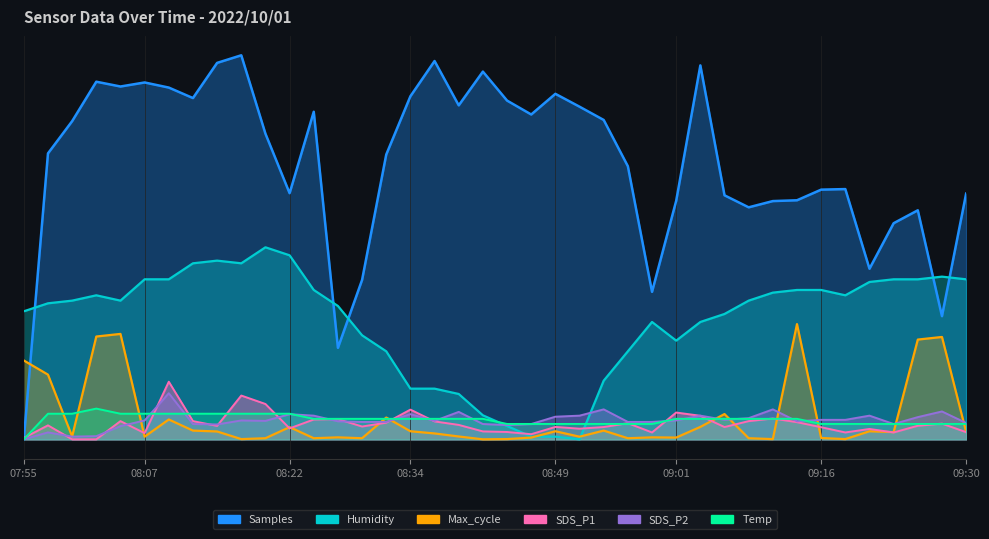

How many lines are shown in the chart?

6